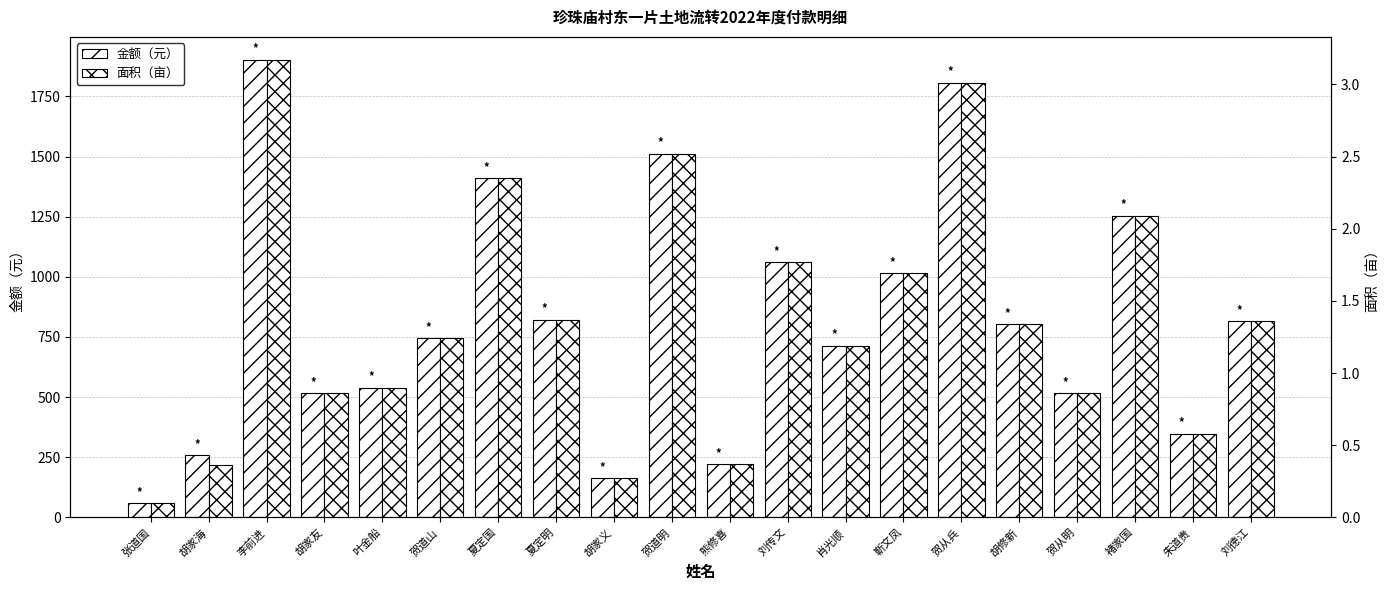

What is the label of the 17th bar from the right?

胡家友